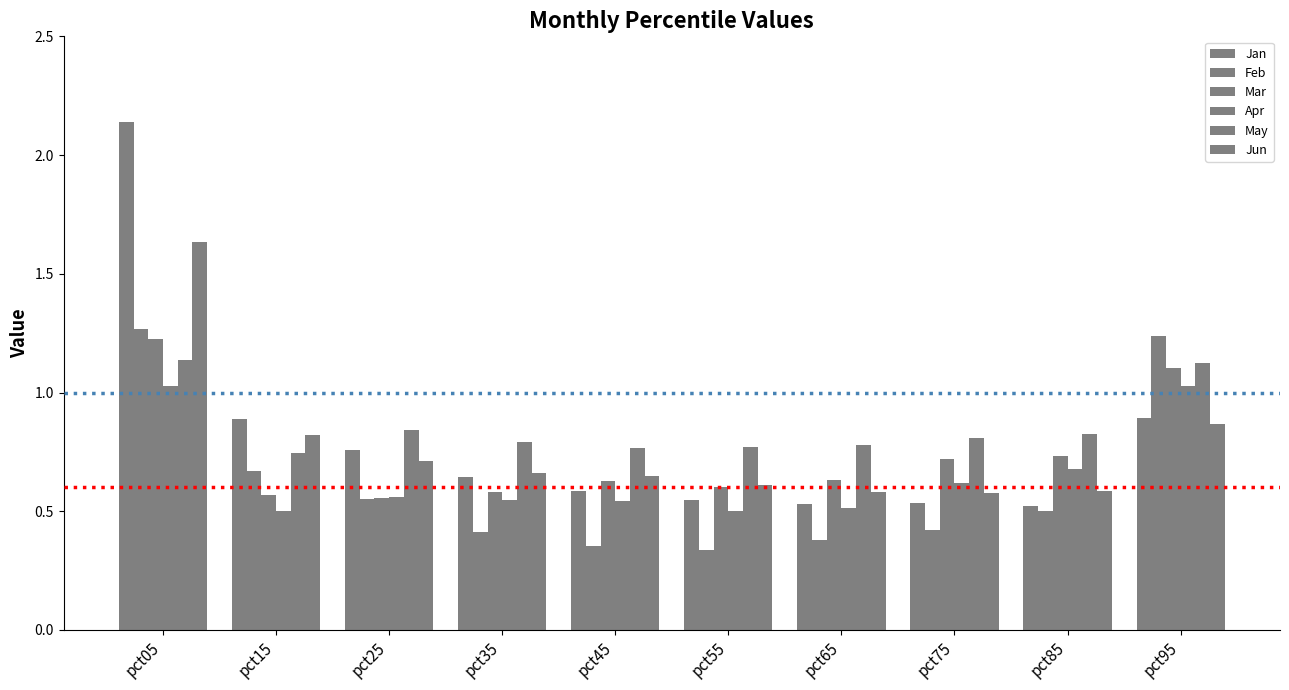

What is the minimum value shown in the chart?

0.3